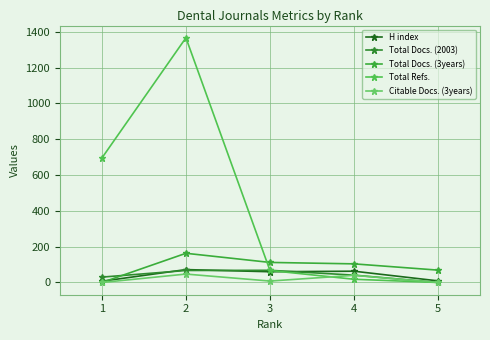

What is the difference between the highest and lowest values at 5?

69